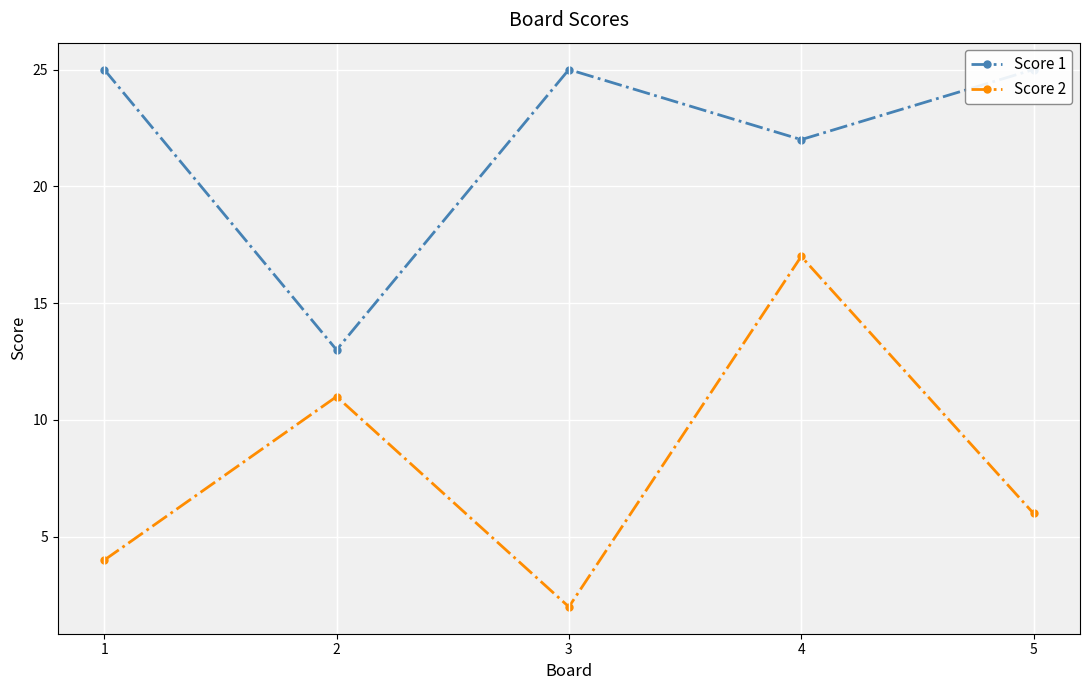

Is the value of Score 2 at 1 greater than the value of Score 1 at 3?

No